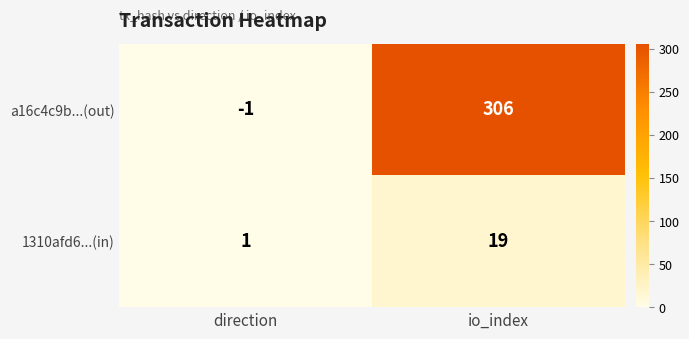

At which category does the chart reach its minimum across all series?

direction